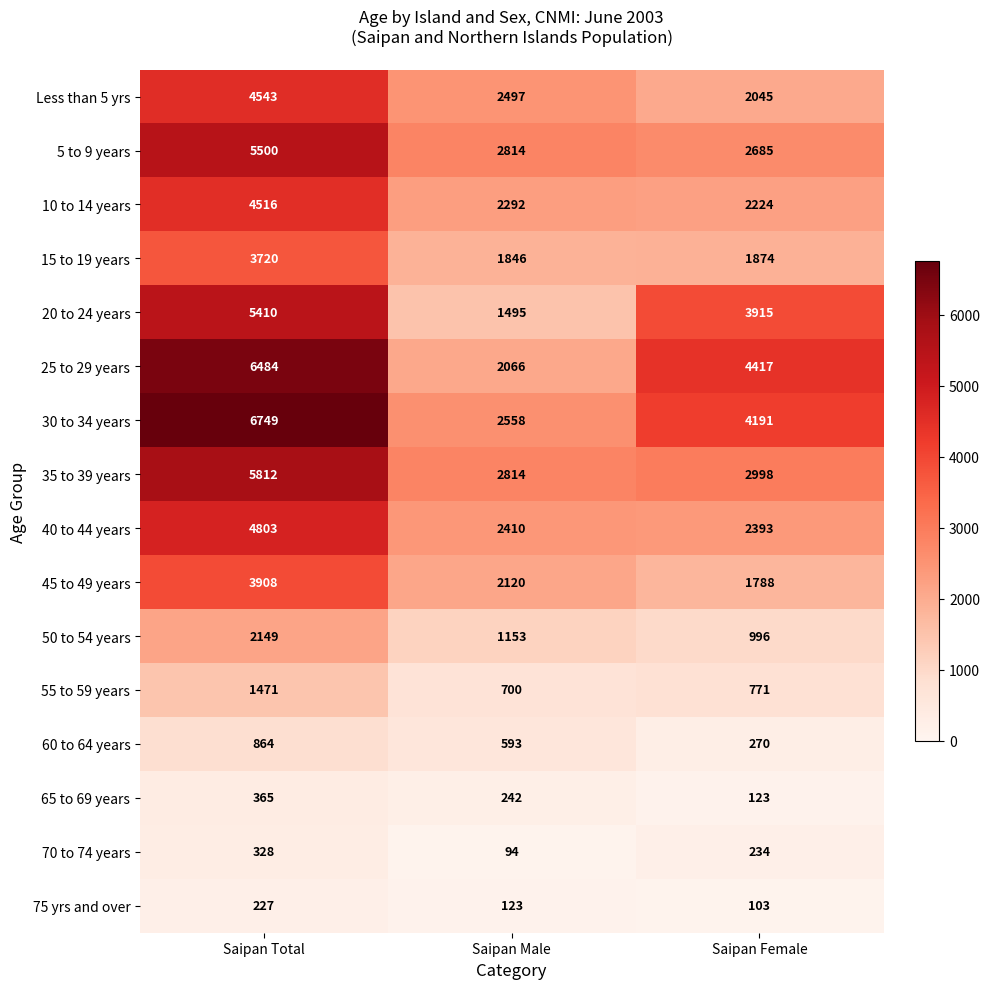

List the labels in order of 65 to 69 years value, largest first.

Saipan Total, Saipan Male, Saipan Female